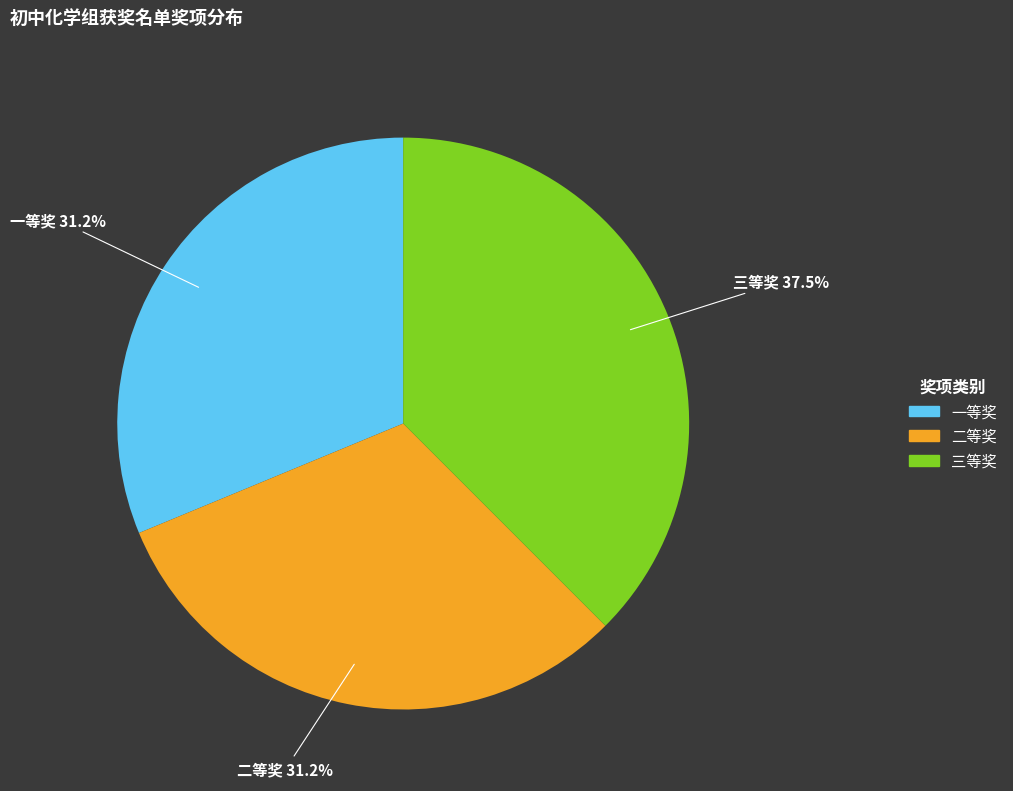

Does any single category account for the majority?

No